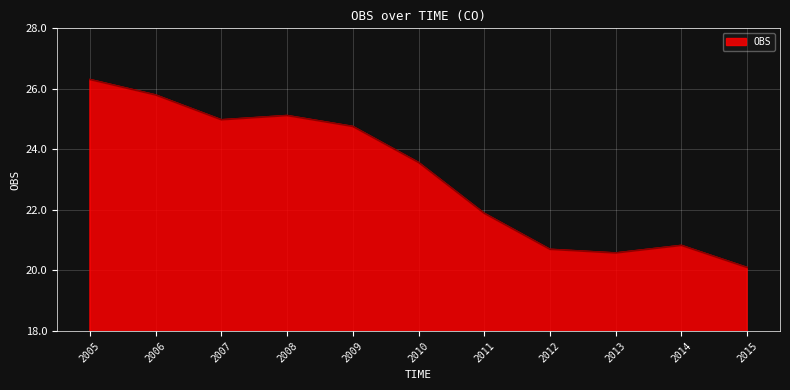

How many values are below 23?

5